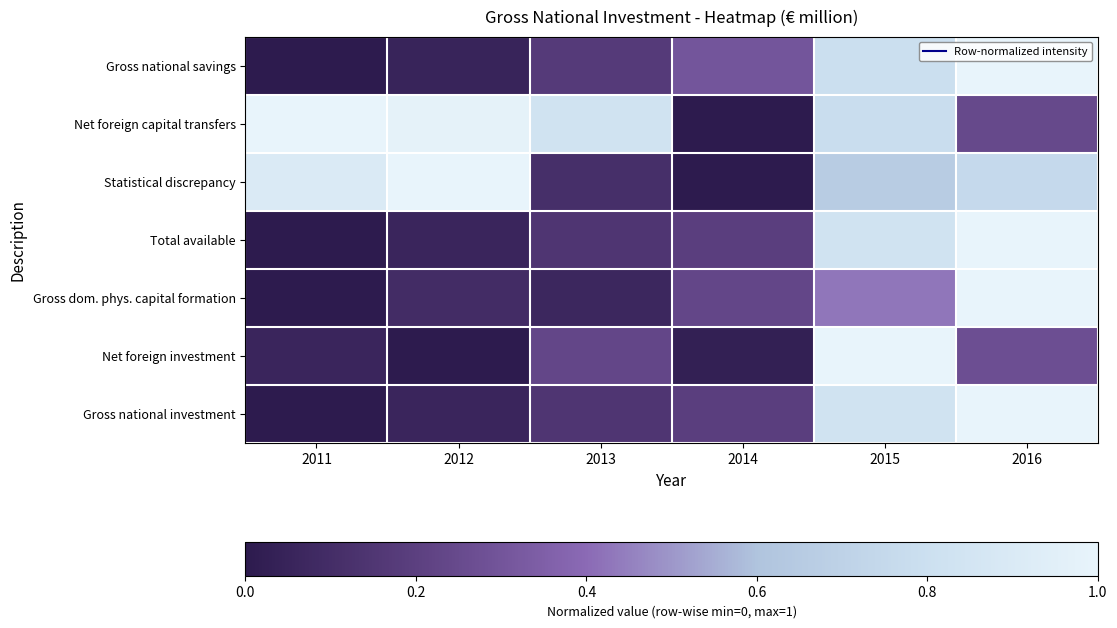

Reading left to right, extract all data points from this chart.

Gross national savings: 2011=0.0	2012=0.1	2013=0.2	2014=0.3	2015=0.8	2016=1.0
Net foreign capital transfers: 2011=1.0	2012=1.0	2013=0.8	2014=0.0	2015=0.8	2016=0.2
Statistical discrepancy: 2011=0.9	2012=1.0	2013=0.1	2014=0.0	2015=0.7	2016=0.8
Total available: 2011=0.0	2012=0.1	2013=0.1	2014=0.2	2015=0.8	2016=1.0
Gross dom. phys. capital formation: 2011=0.0	2012=0.1	2013=0.1	2014=0.2	2015=0.4	2016=1.0
Net foreign investment: 2011=0.1	2012=0.0	2013=0.2	2014=0.0	2015=1.0	2016=0.3
Gross national investment: 2011=0.0	2012=0.1	2013=0.1	2014=0.2	2015=0.8	2016=1.0